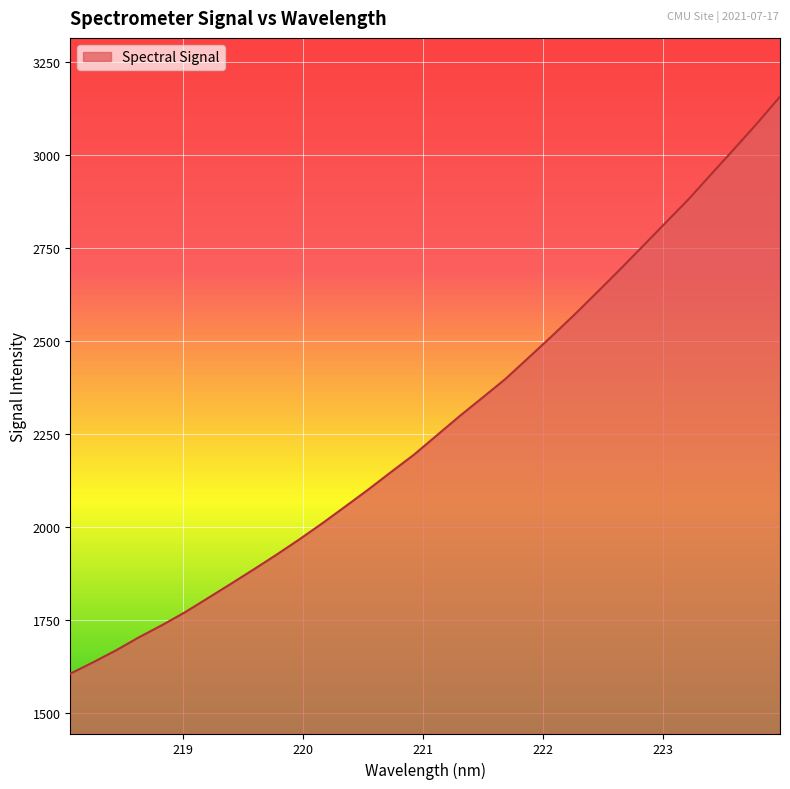

What is the difference between the maximum and minimum values?

1549.6